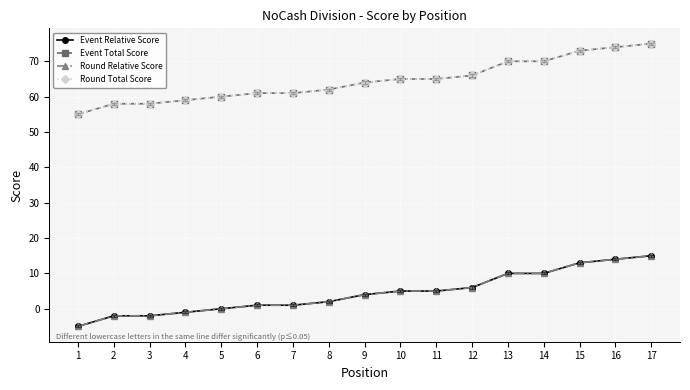

What is the value of the Round Total Score point at the 14th from the left?

70